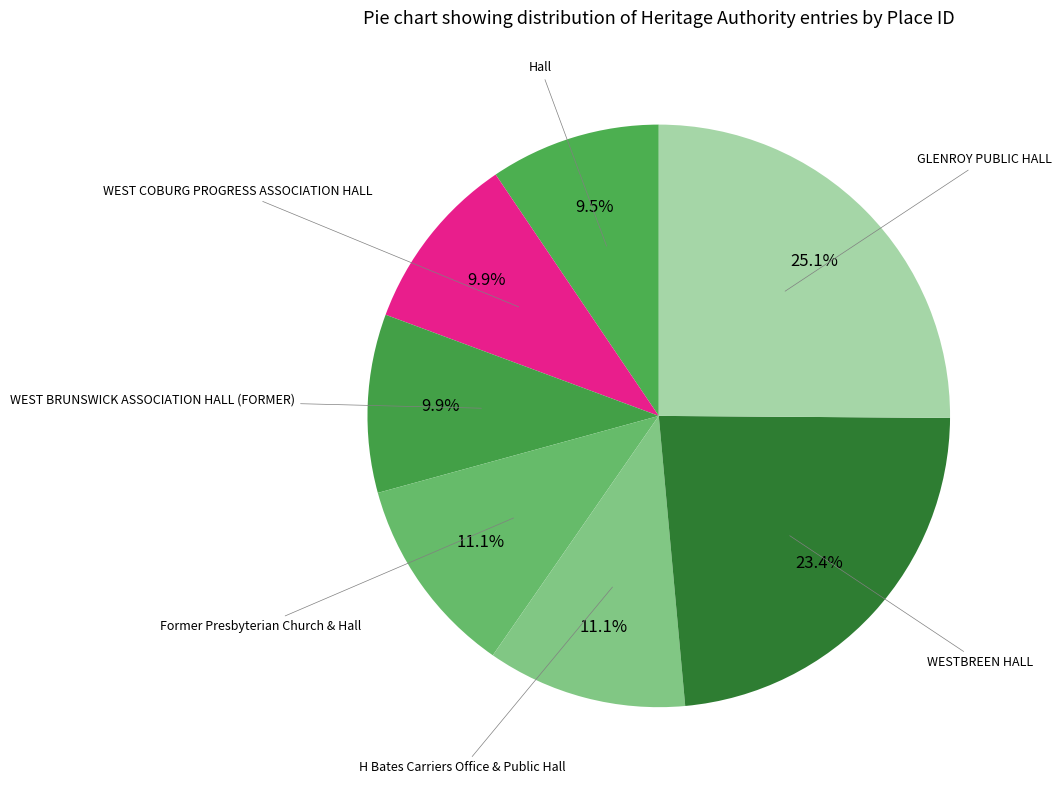

How many segments does this pie chart have?

7